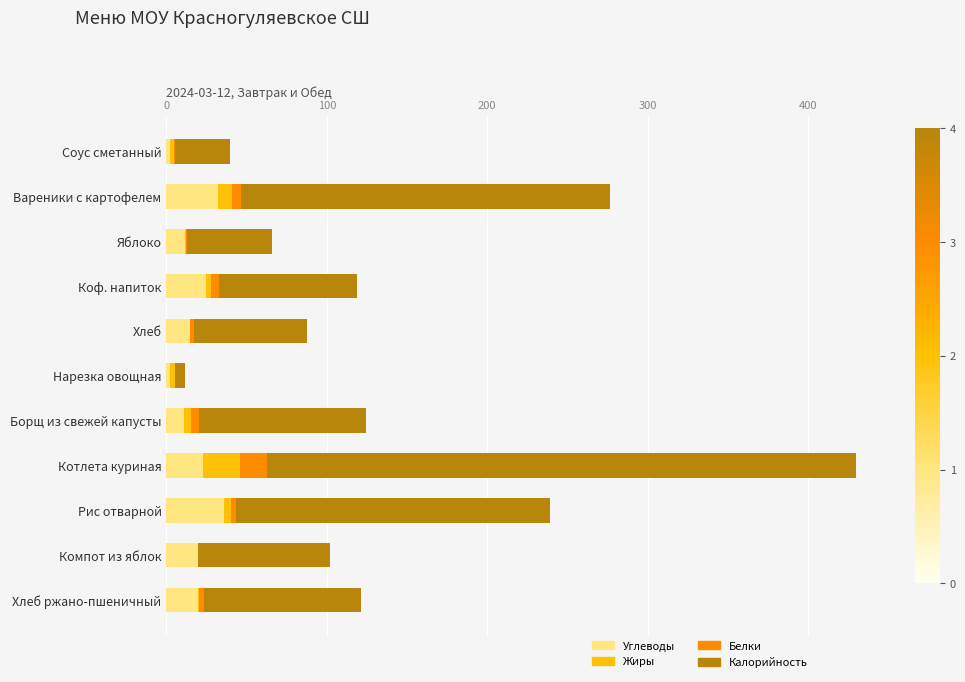

How many distinct data groups are displayed?

4